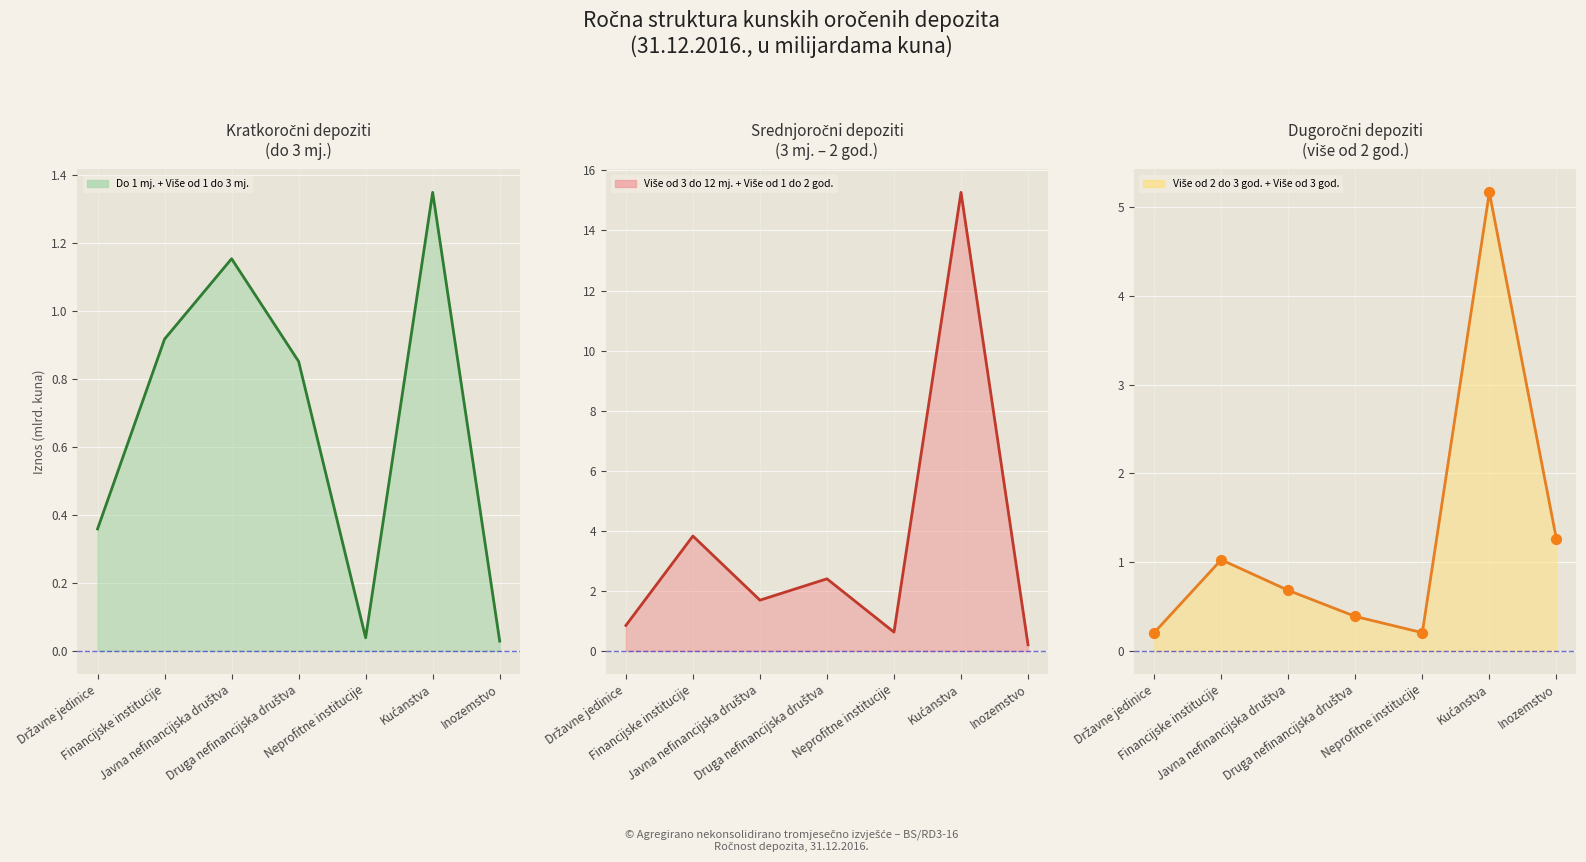

Which series reaches the maximum Y coordinate?

Srednjoročni depoziti
(3 mj. – 2 god.) (line)